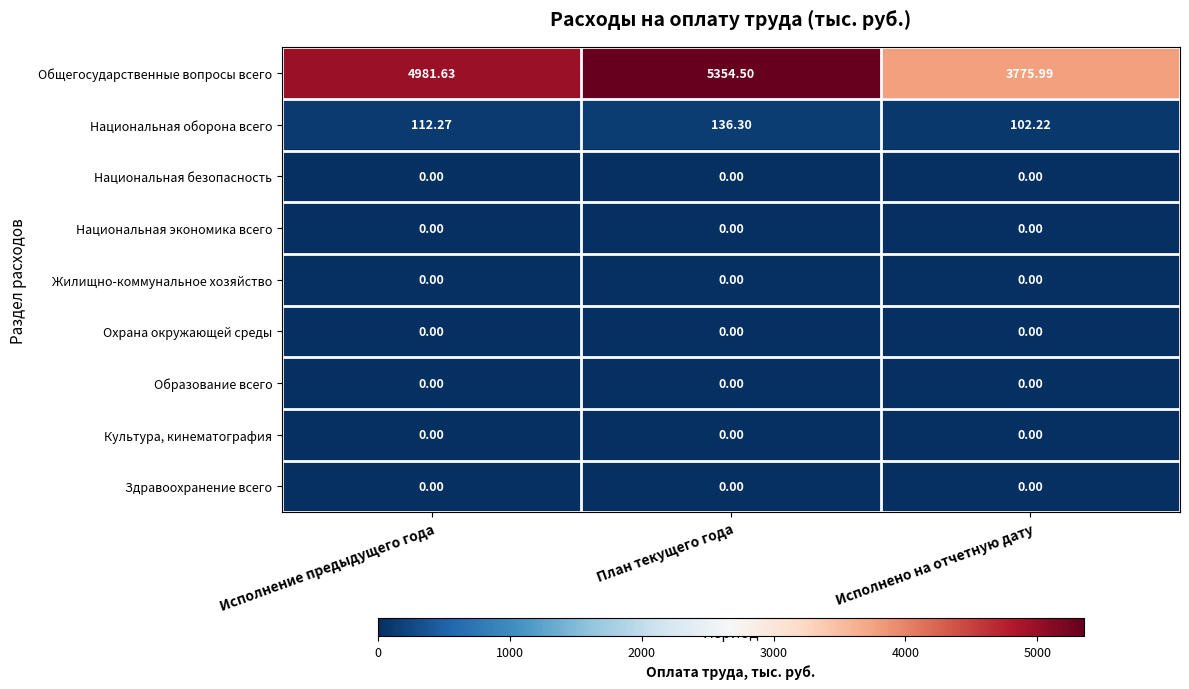

At how many categories does at least one series exceed 5211?

1